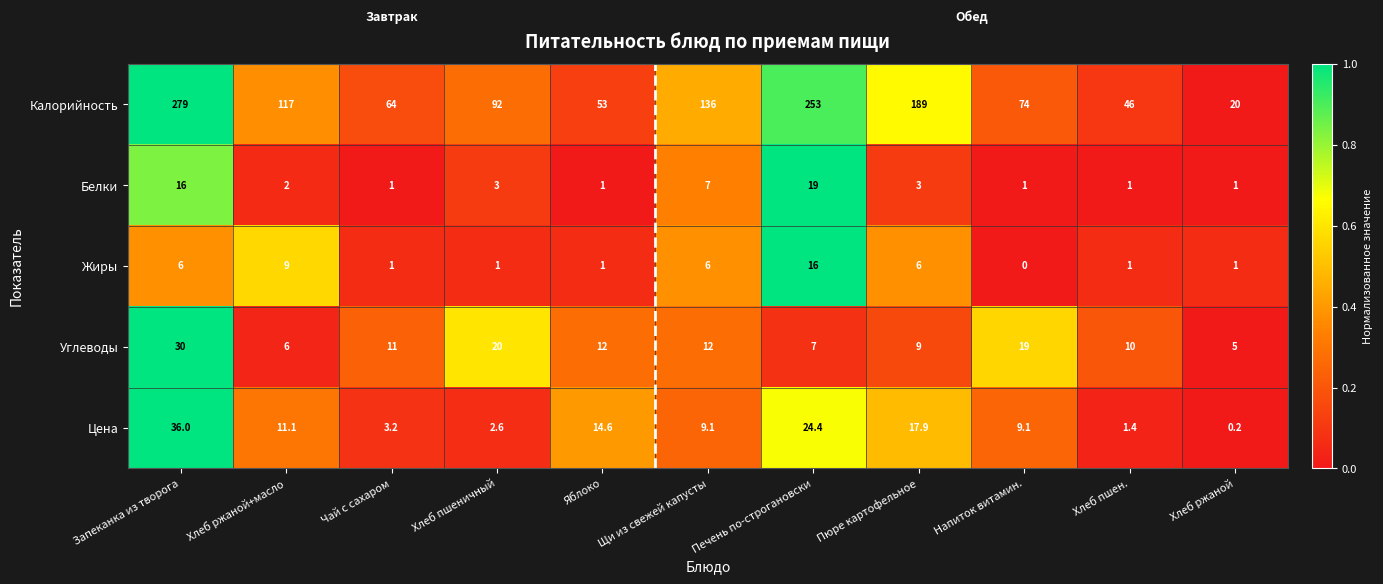

The value of Углеводы at Хлеб пшеничный is 20.0. True or false?

True